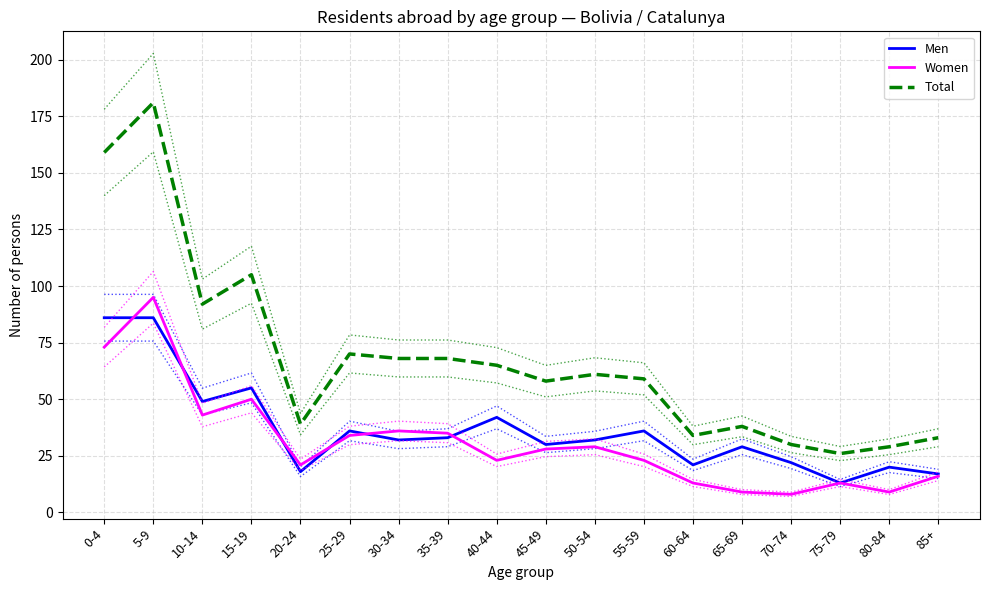

Where is Women nearest to the value 51?

15-19